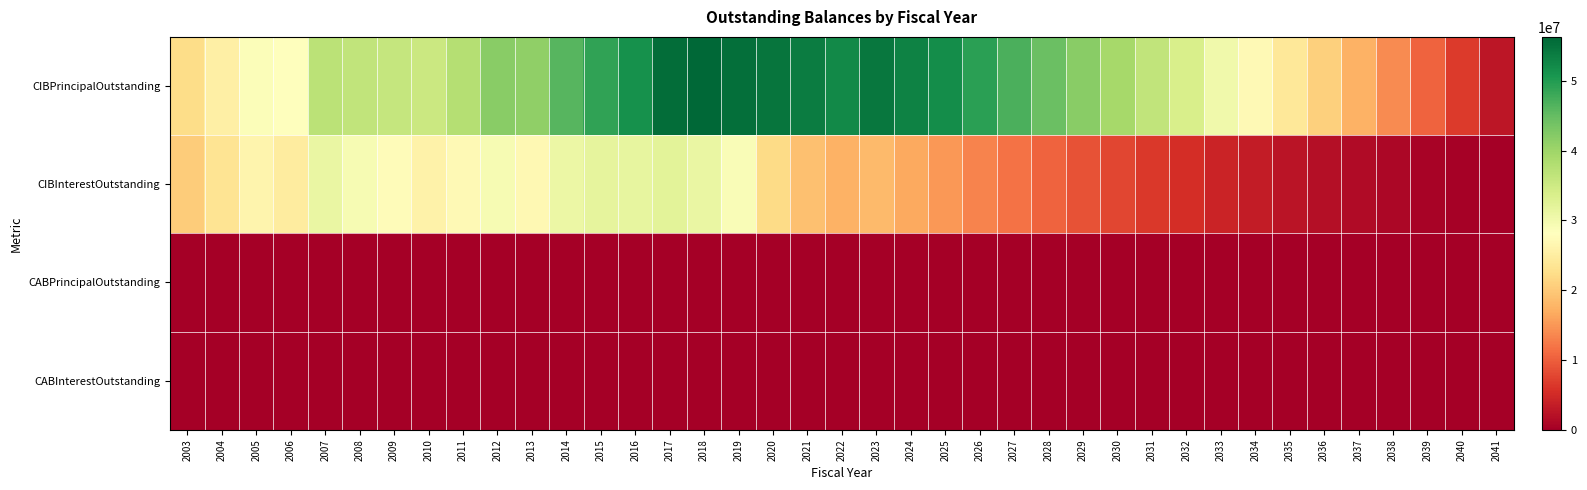

At which category is the sum across all series the highest?

2017